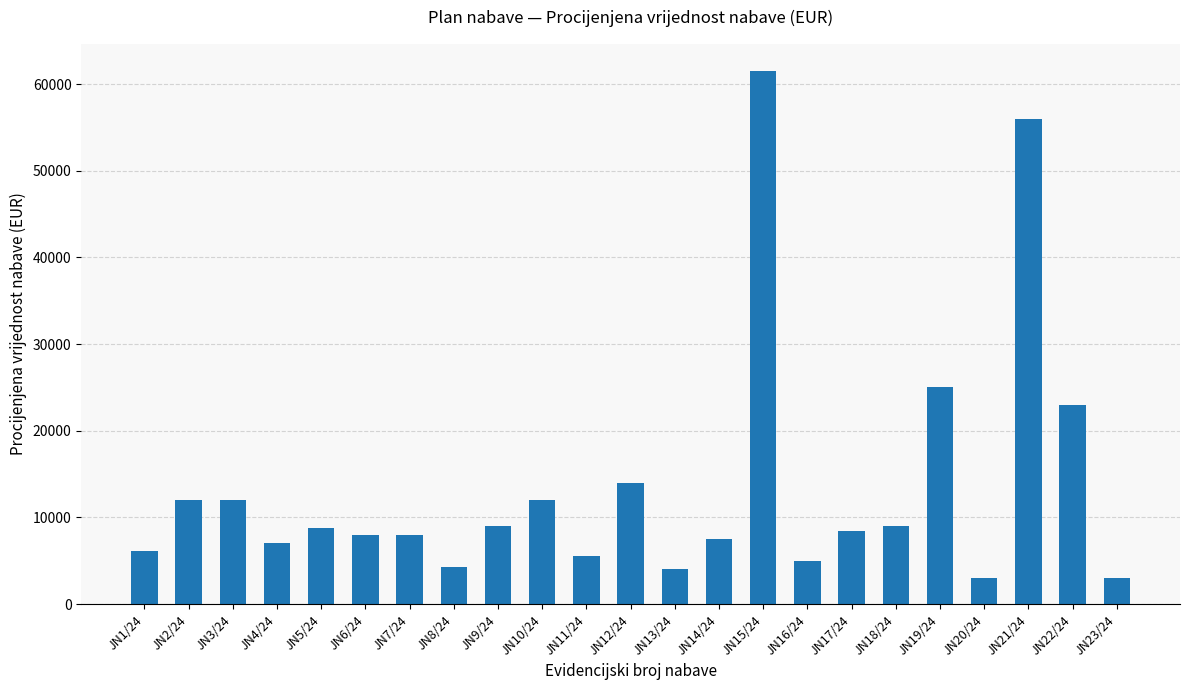

What is the sum of the values at JN20/24 and JN12/24?

17000